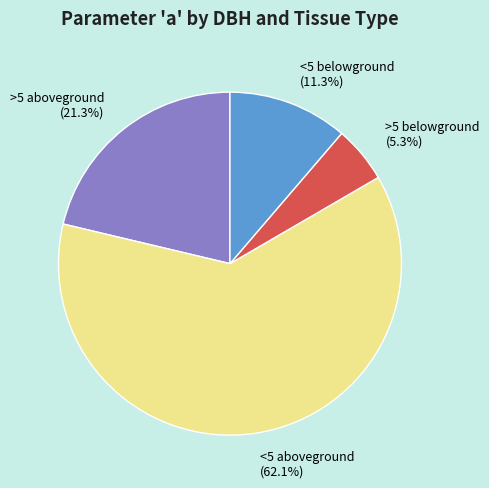

True or false: >5 aboveground accounts for 6% of the total.

False